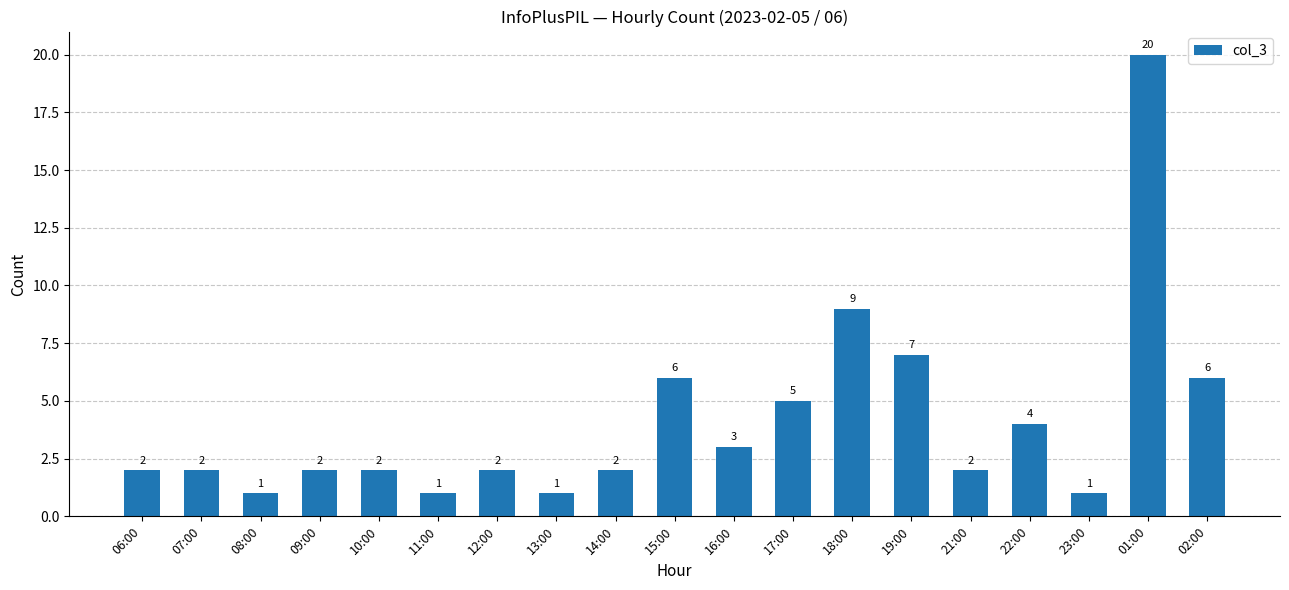

The value at 09:00 is 2. True or false?

True